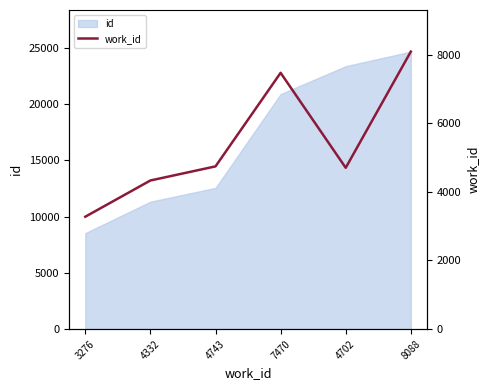

True or false: the data has more than 1 interior local peaks.

False